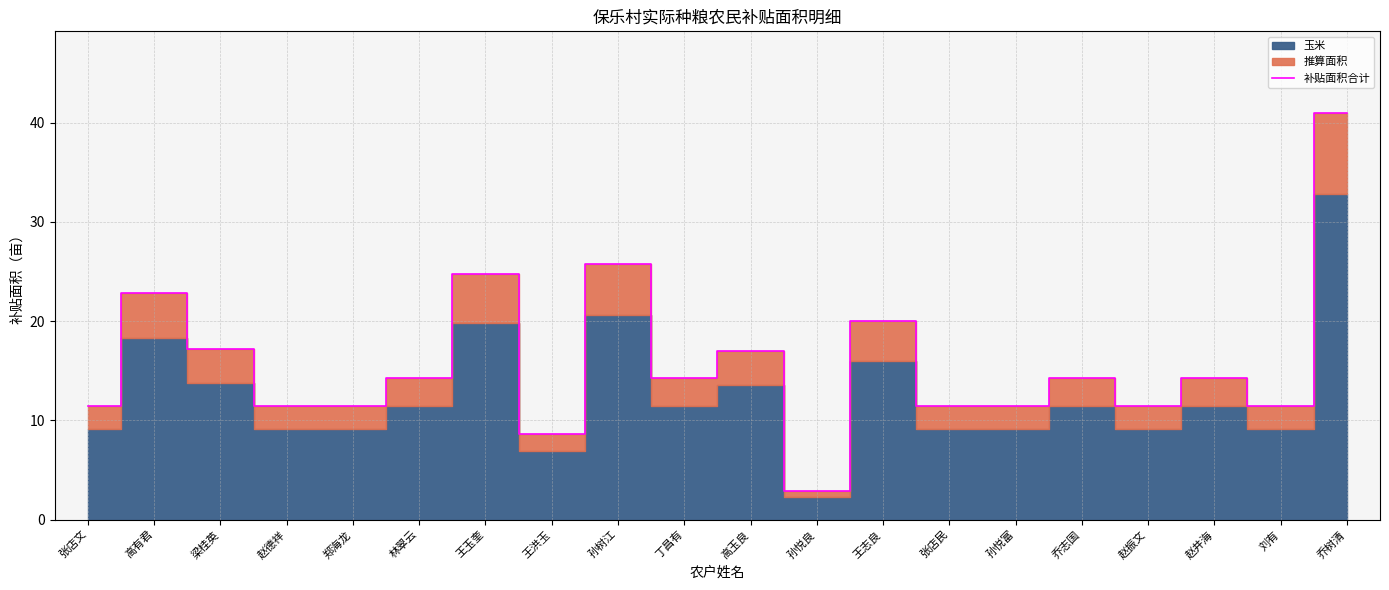

The chart shows a value of 13.0 at 王洪玉. True or false?

False